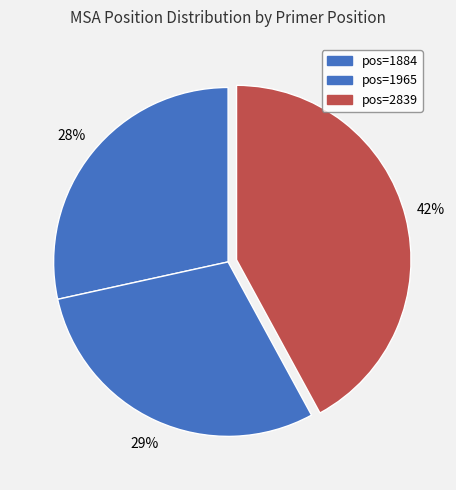

How many slices are in this pie chart?

3